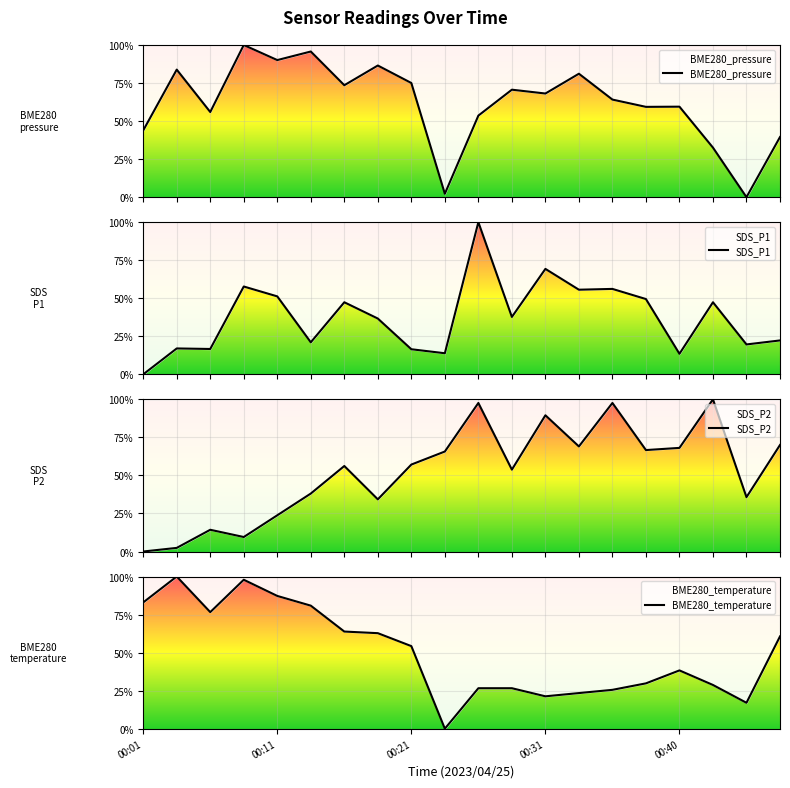

At which label does BME280_pressure first exceed 68?

00:11